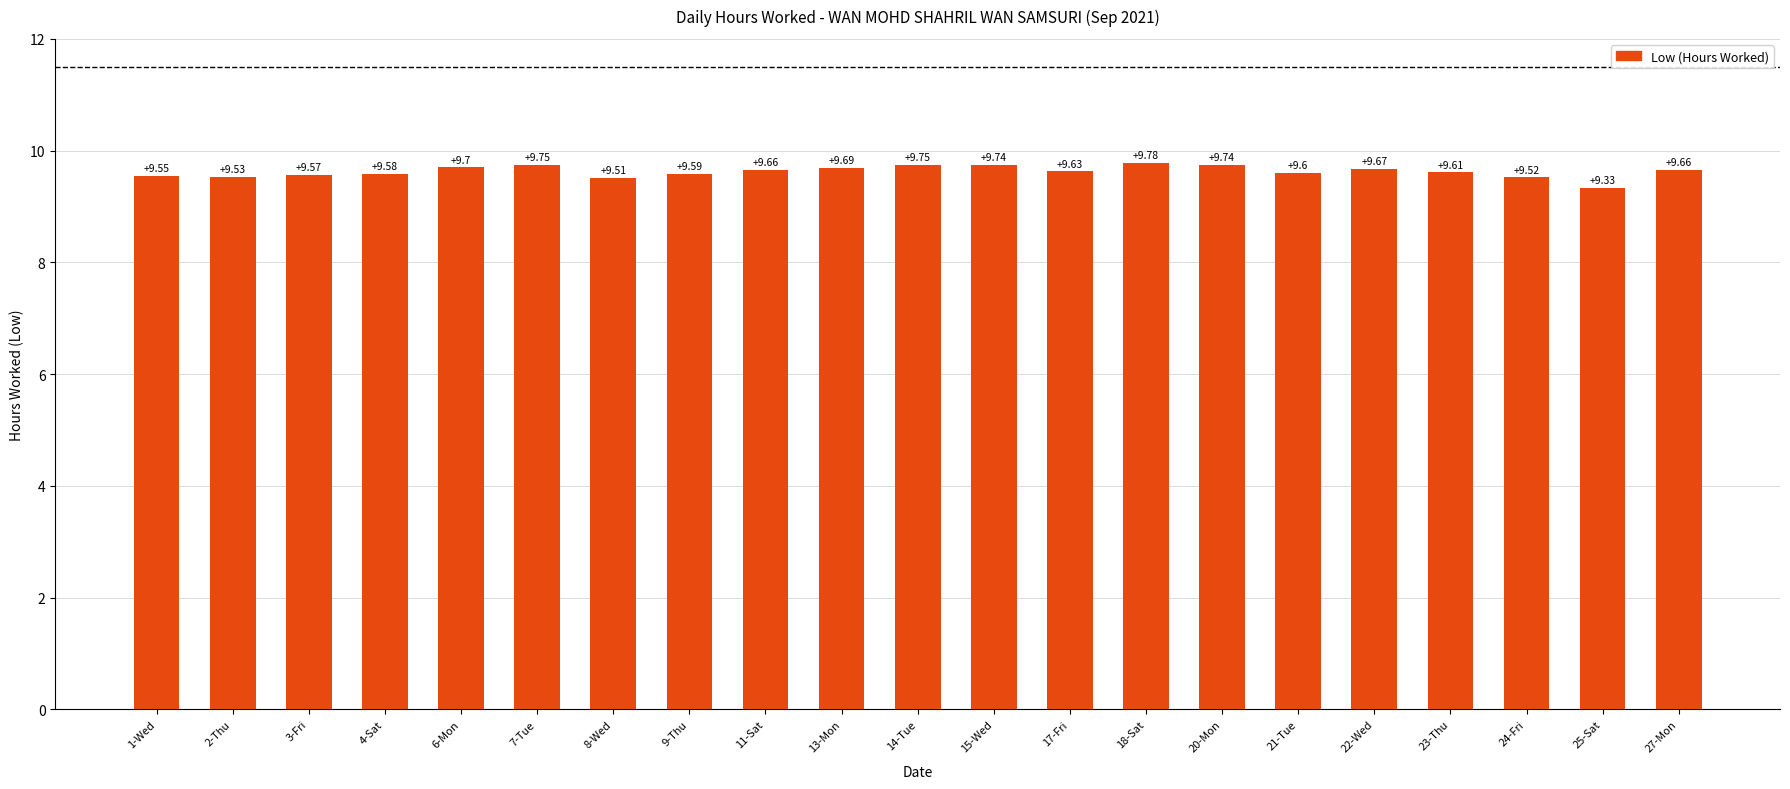

Which category has the lowest value across all series?

25-Sat